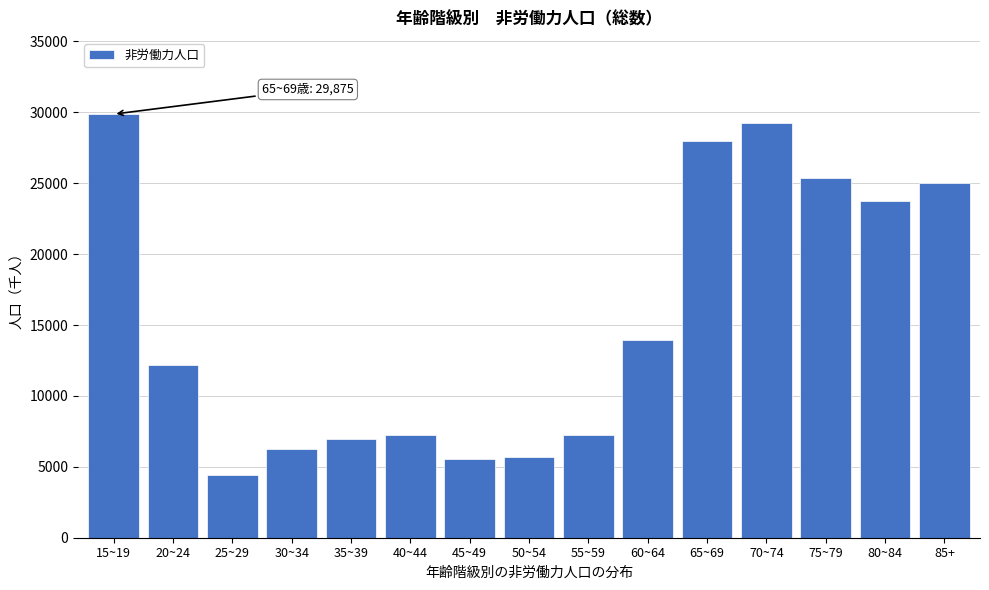

Read the value at 60~64.

13913